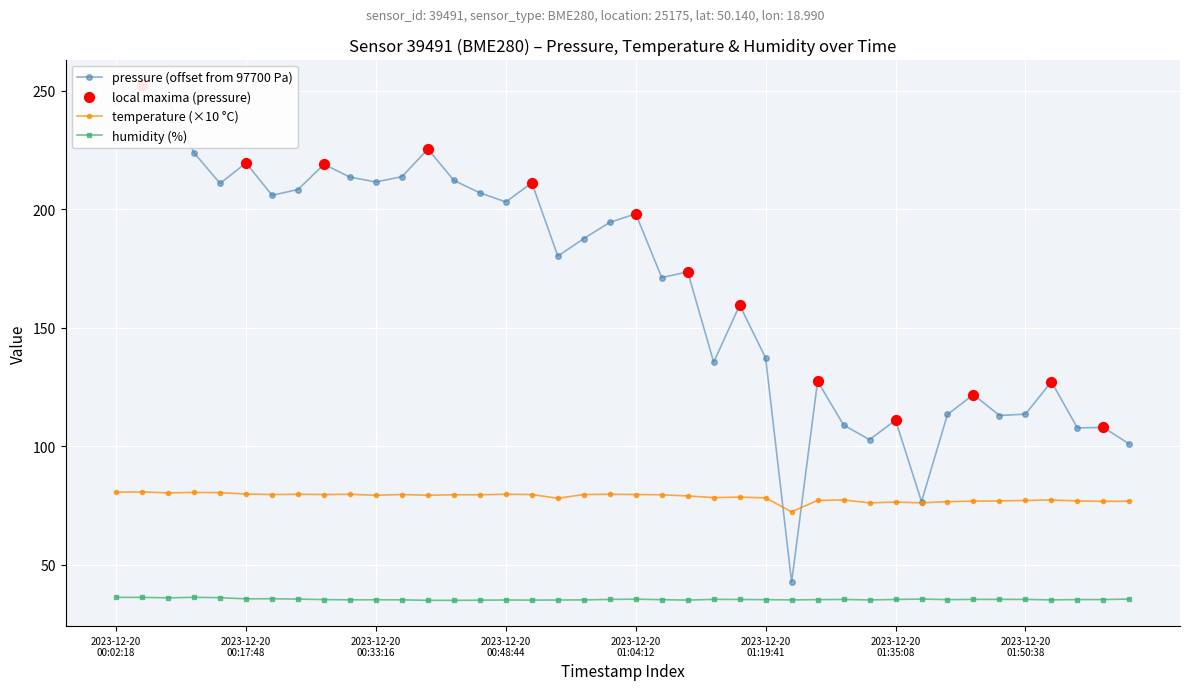

At which category is the sum across all series the highest?

2023-12-20T00:05:24